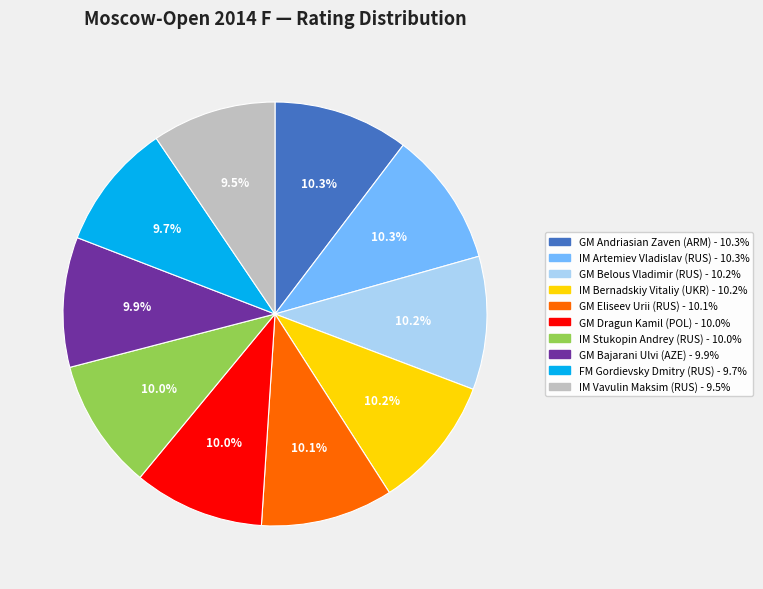

To the nearest percent, what portion does GM Eliseev Urii (RUS) represent?

10%